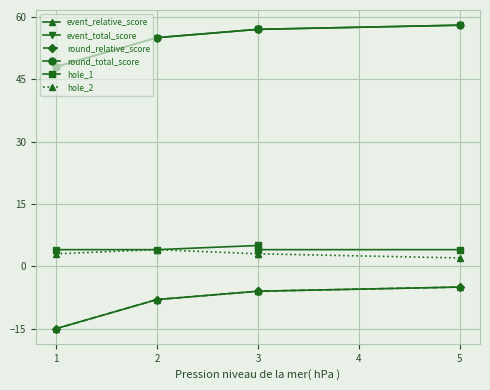

The value of hole_1 at 1 is 4. True or false?

True